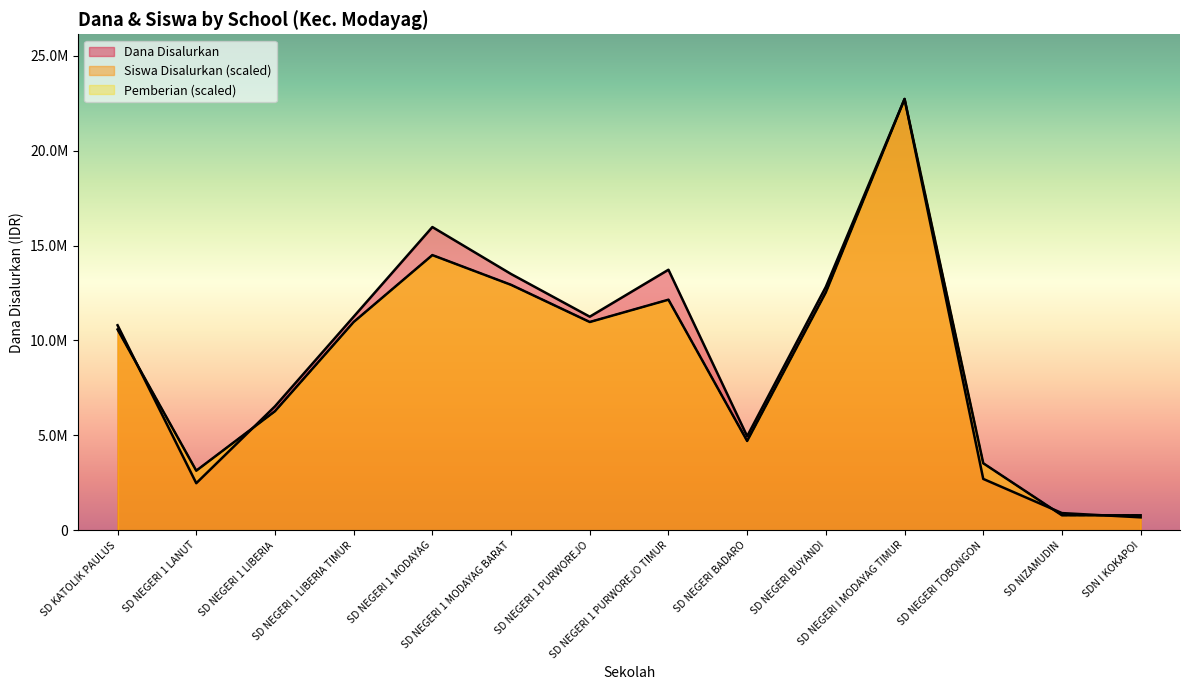

What is the maximum value for Pemberian?

22725000.0